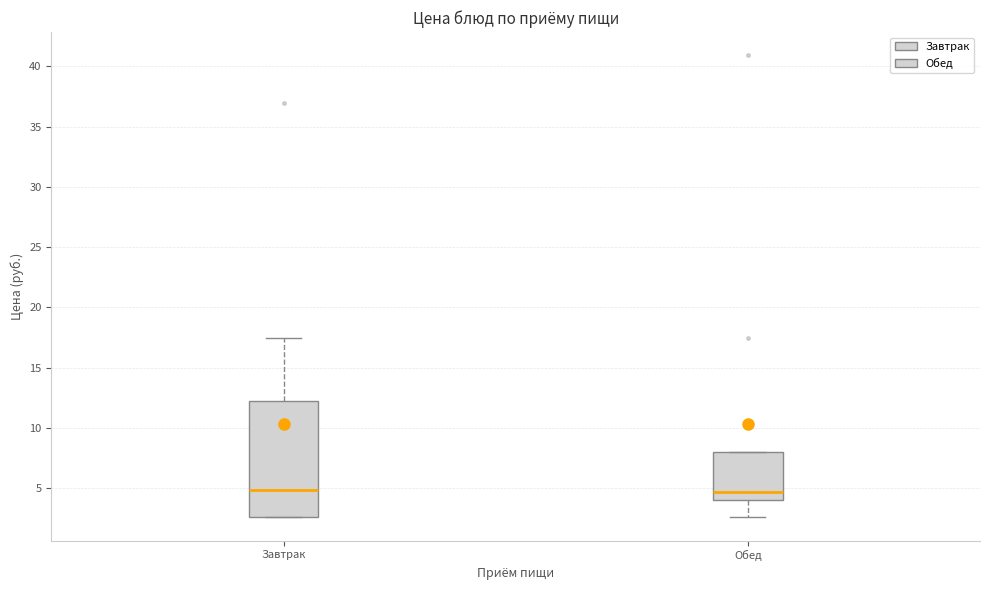

Reading left to right, read every box against the y-axis: the position of its median line, the range the box covers, and the ends of its whiskers. The values are not printed on the chart, so give them approximately, as read against the axis.

Завтрак: median 5.0, box 2.5 to 12.0, whiskers 2.5 to 17.5
Обед: median 4.5, box 4.0 to 8.0, whiskers 2.5 to 8.0